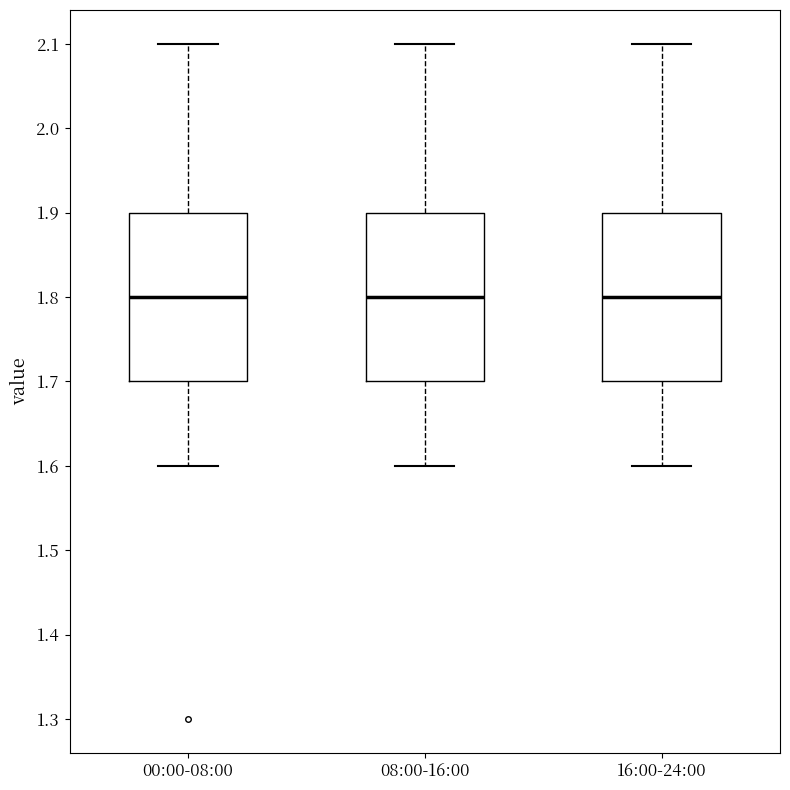

Where does the median line of the box for 00:00-08:00 sit on the y-axis? The values are not printed on the chart, so give them approximately, as read against the axis.

1.8